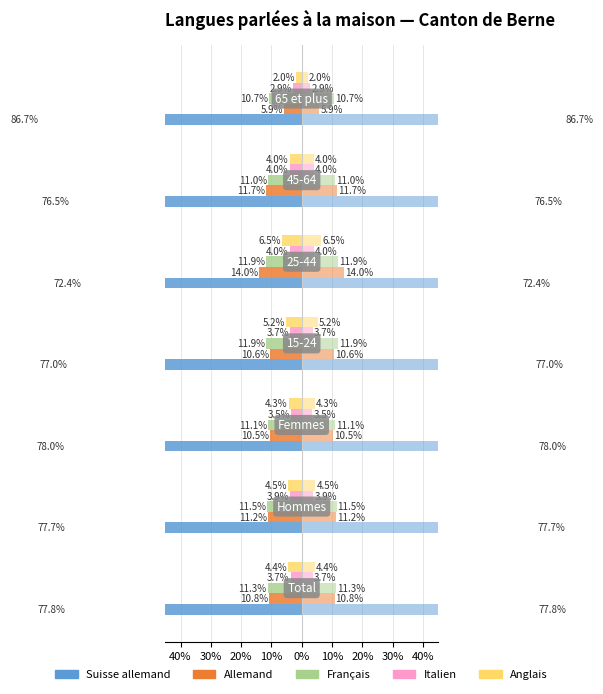

What is the label of the 1st bar from the left?

40%